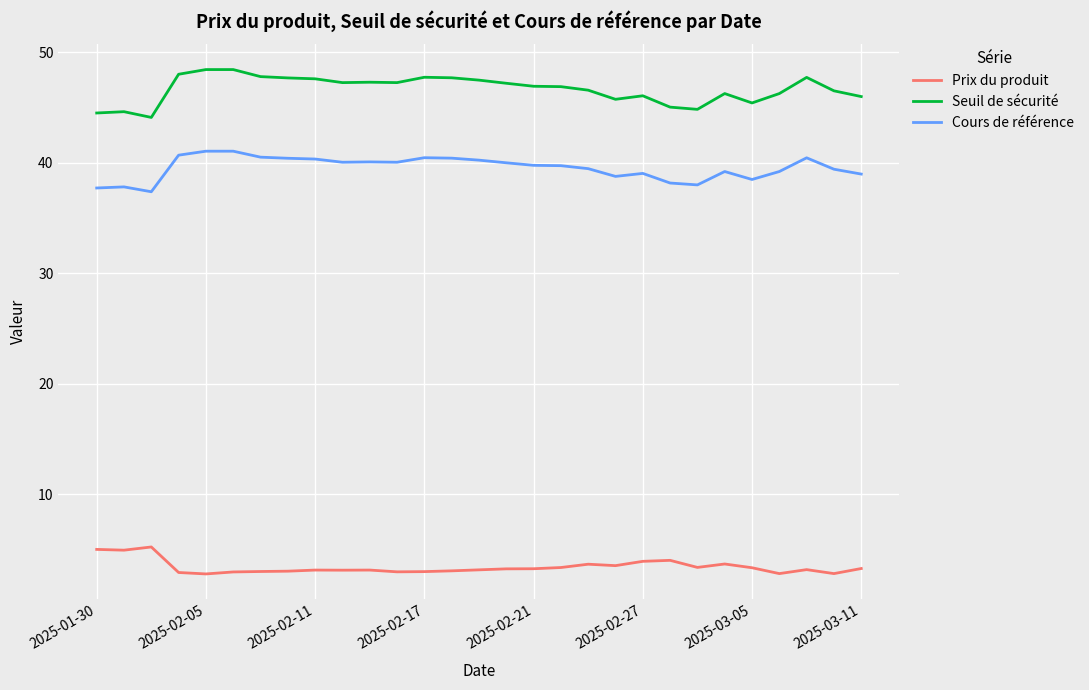

What is the difference between the maximum and minimum values in the Prix du produit series?

2.4